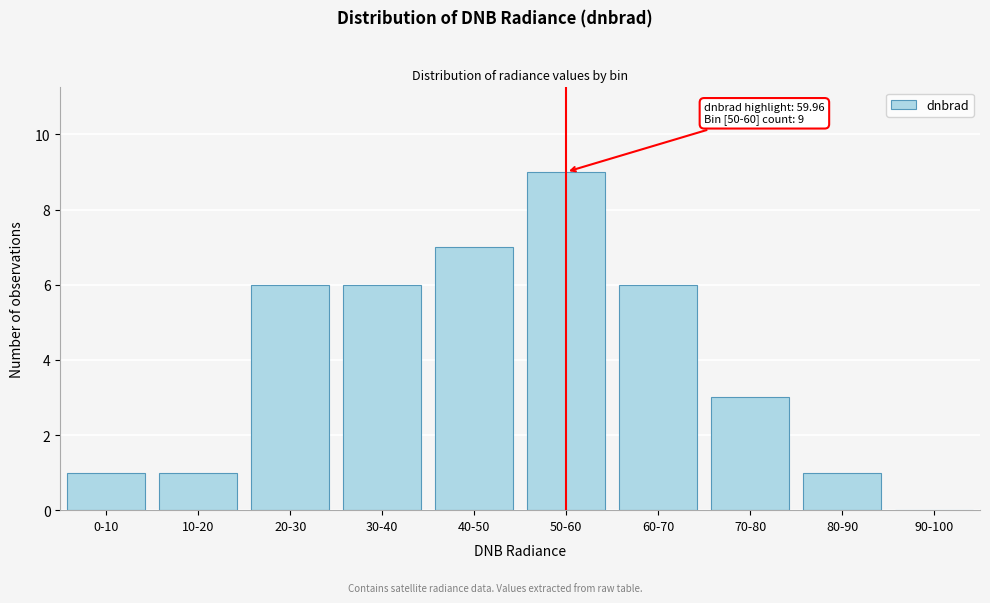

Reading left to right, transcribe all the data shown in this chart.

0-10=1	10-20=1	20-30=6	30-40=6	40-50=7	50-60=9	60-70=6	70-80=3	80-90=1	90-100=0